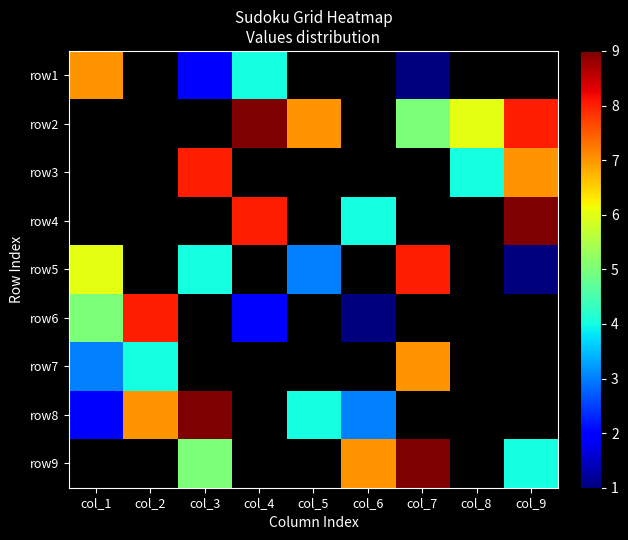

At which label is row6 closest to 4?

col_1